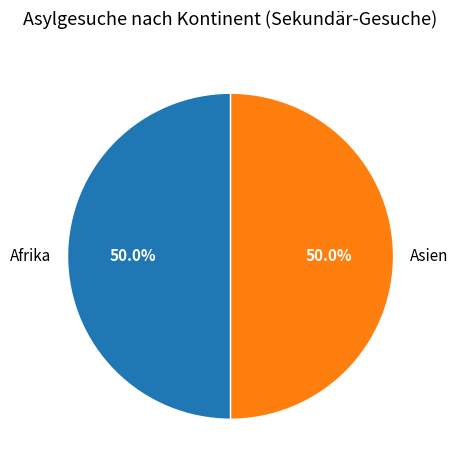

How much of the chart is everything except Afrika?

50.0%